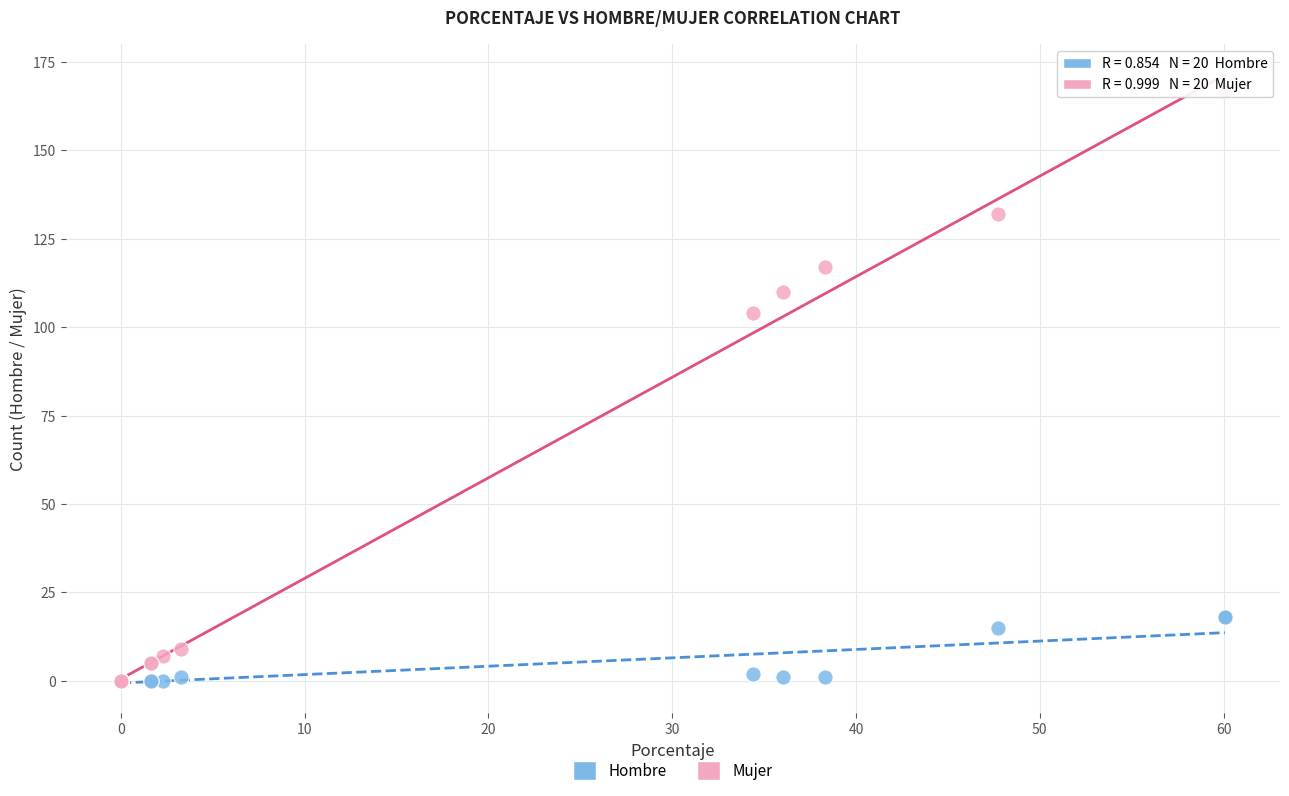

Which series contains the highest Y value?

Mujer